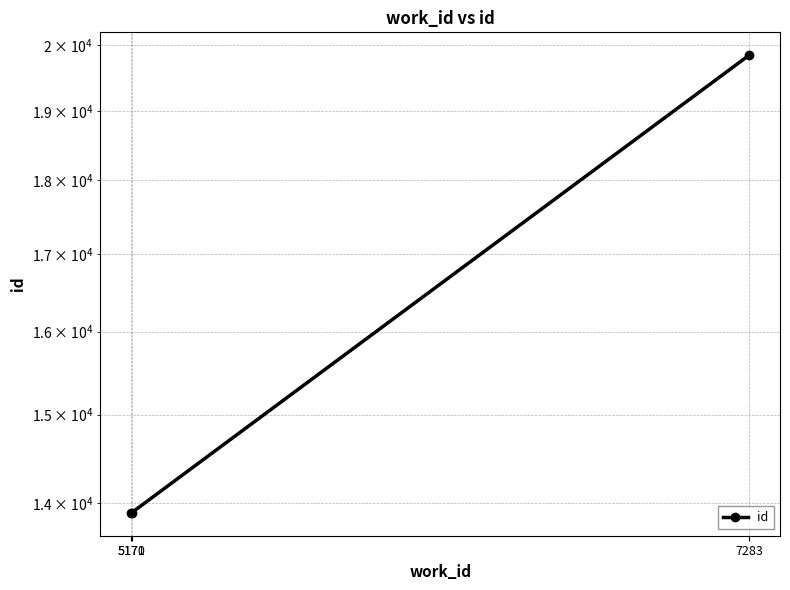

Is it true that the value at 7283 is 32352?

False